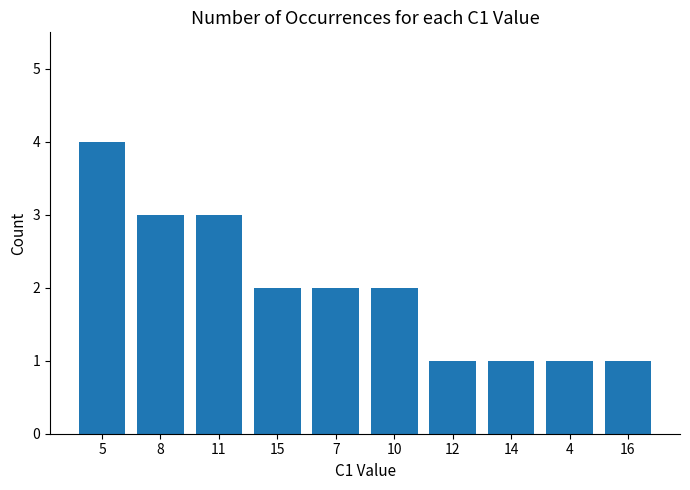

What is the greatest value displayed?

4